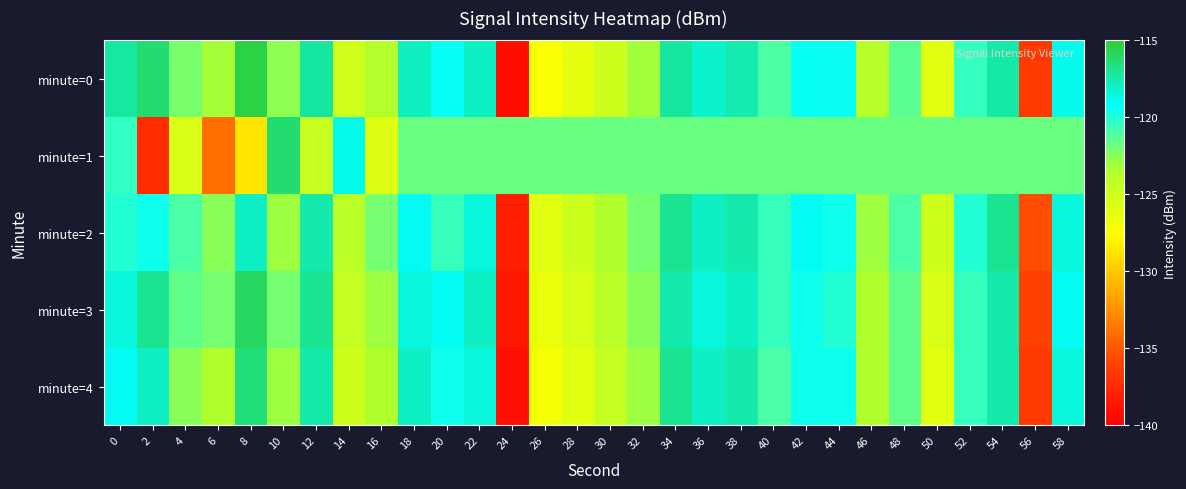

Rank the series by their maximum value, from lowest to highest.

minute=2, minute=4, minute=1, minute=3, minute=0